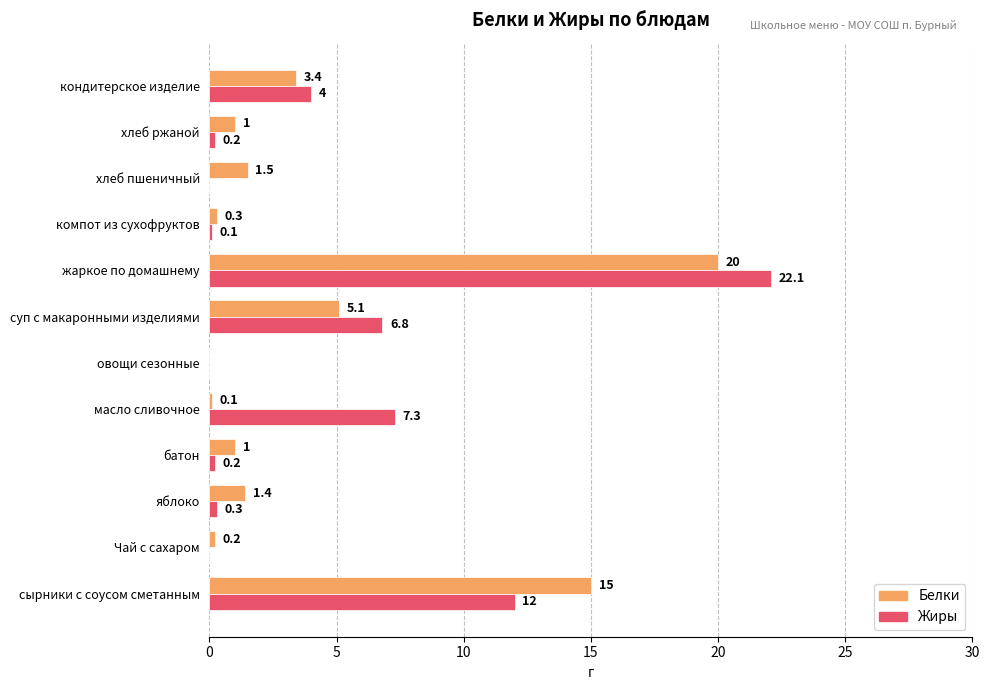

The value of Жиры at сырники с соусом сметанным is 2.9. True or false?

False